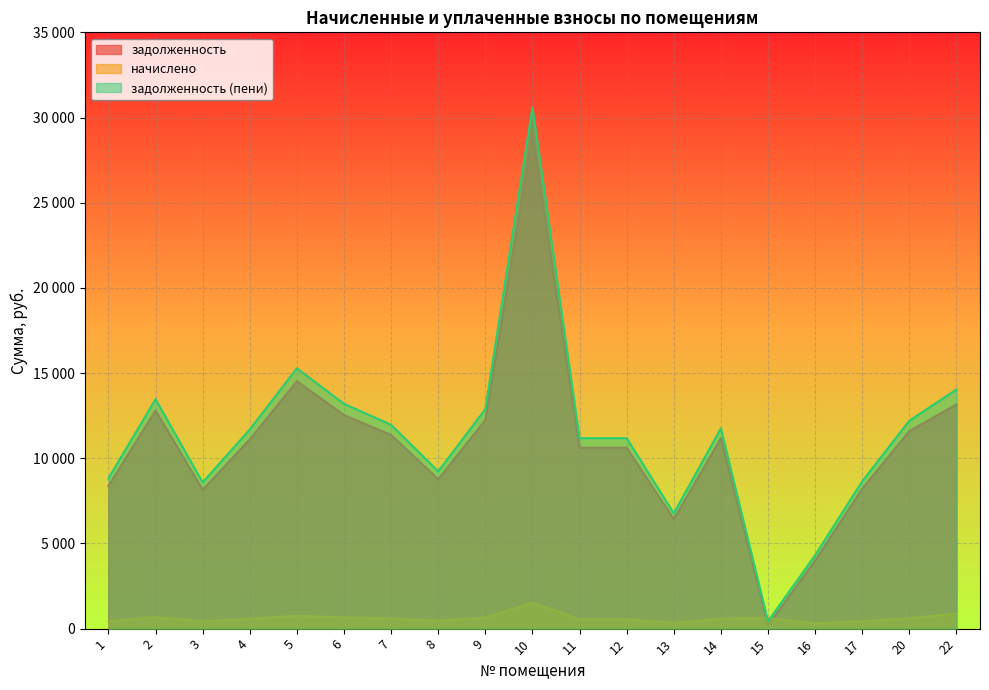

Where is the first local minimum for начислено?

3